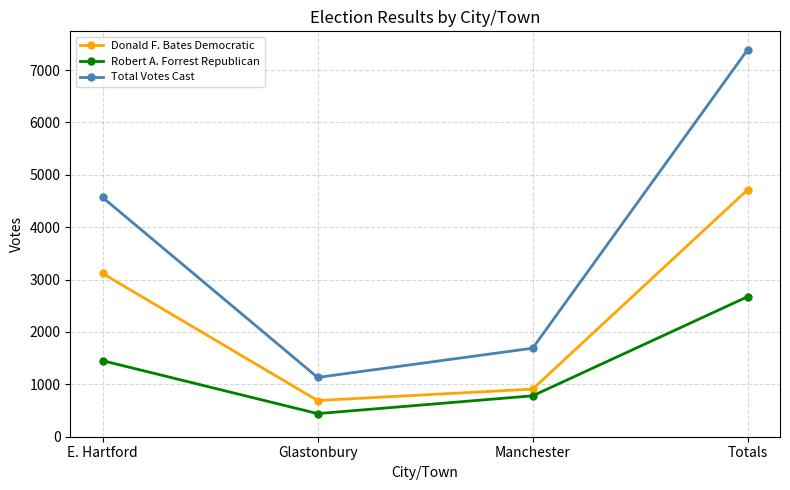

True or false: Robert A. Forrest Republican and Total Votes Cast cross at least once.

False